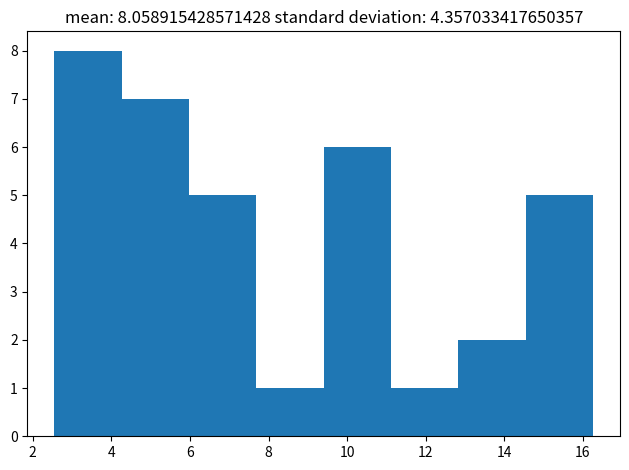

Over which range of the x-axis is the bar tallest?

2.6 to 4.2